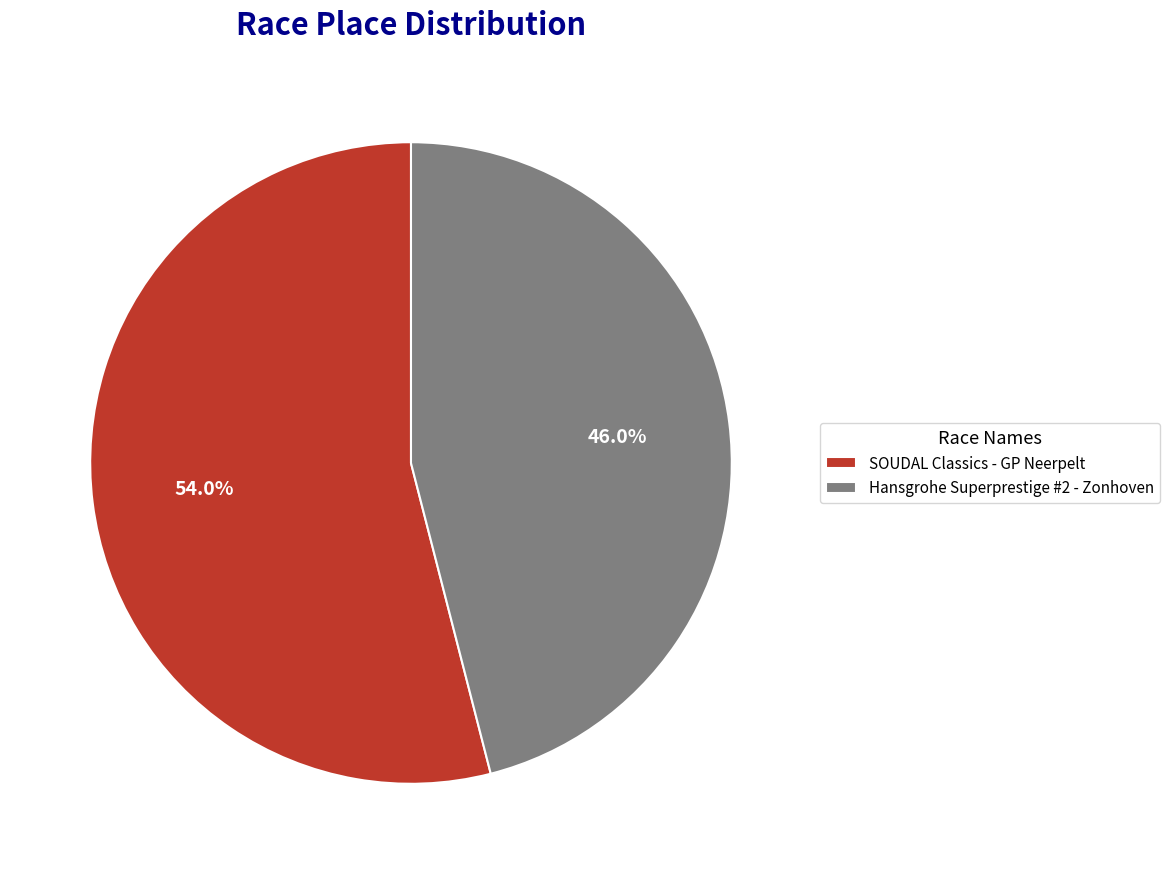

Do Hansgrohe Superprestige #2 - Zonhoven and SOUDAL Classics - GP Neerpelt together represent more than half of the pie?

Yes